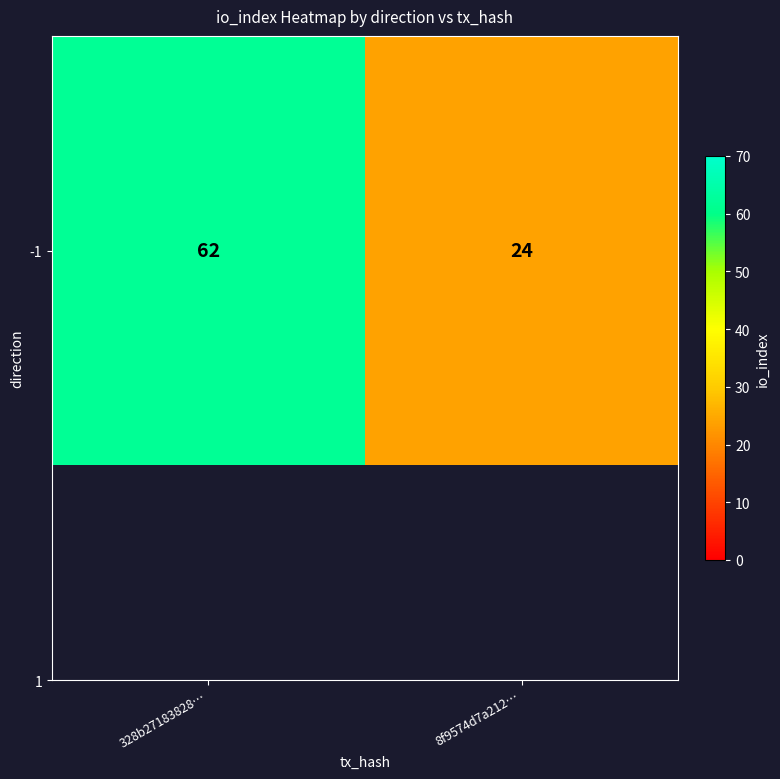

What is the maximum value shown in the chart?

62